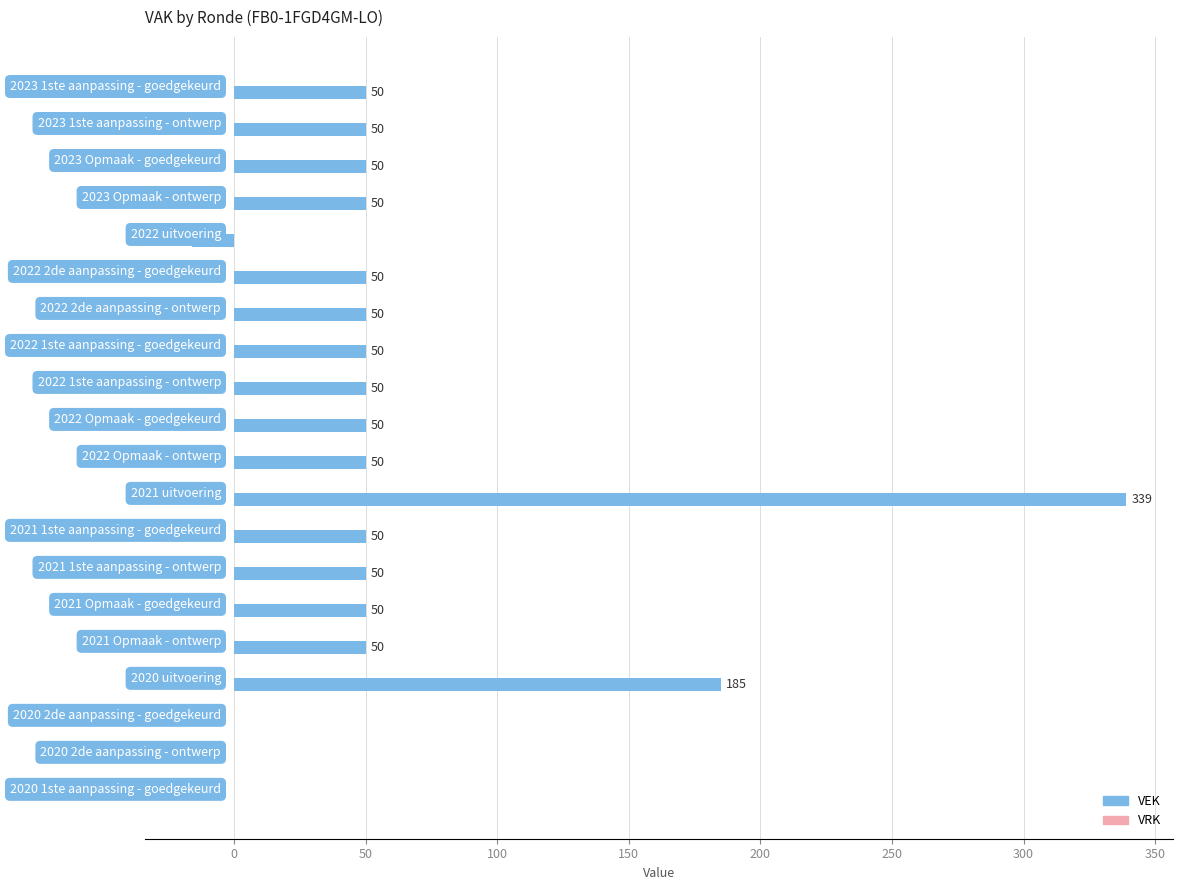

How many distinct data groups are displayed?

1